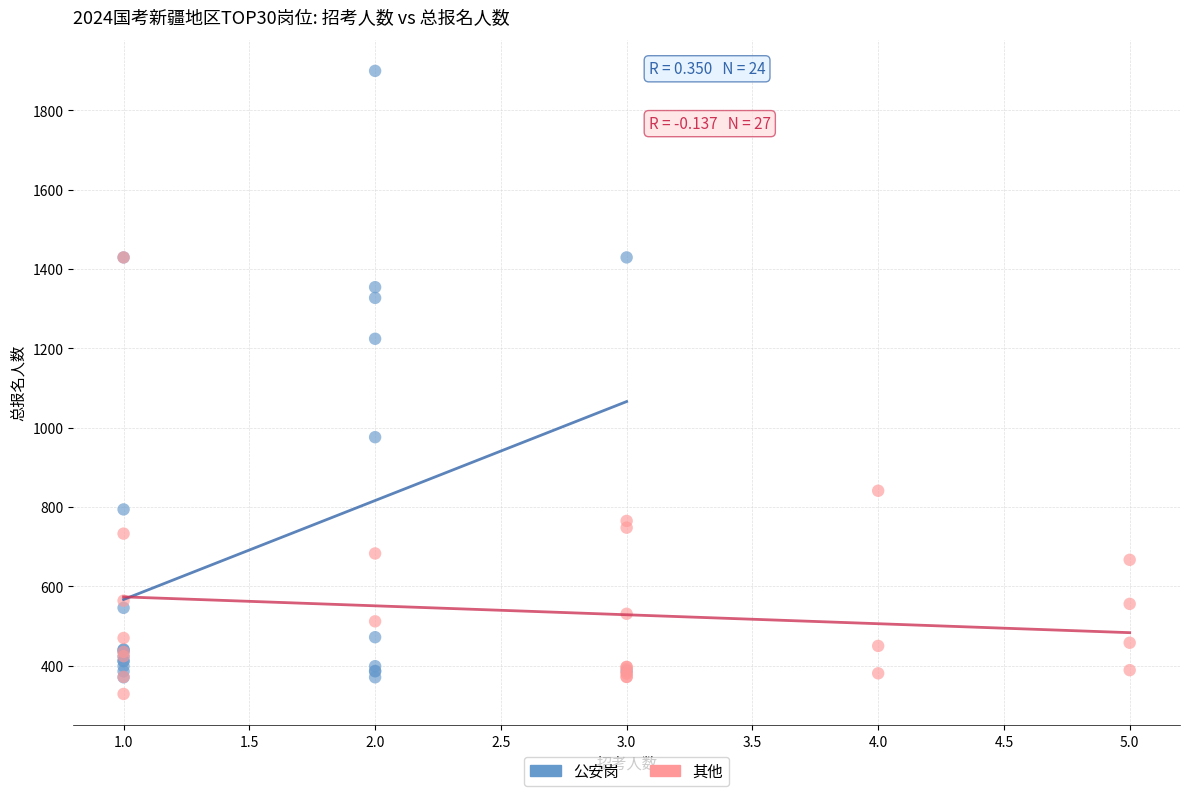

Which series has the widest spread of Y values?

公安岗